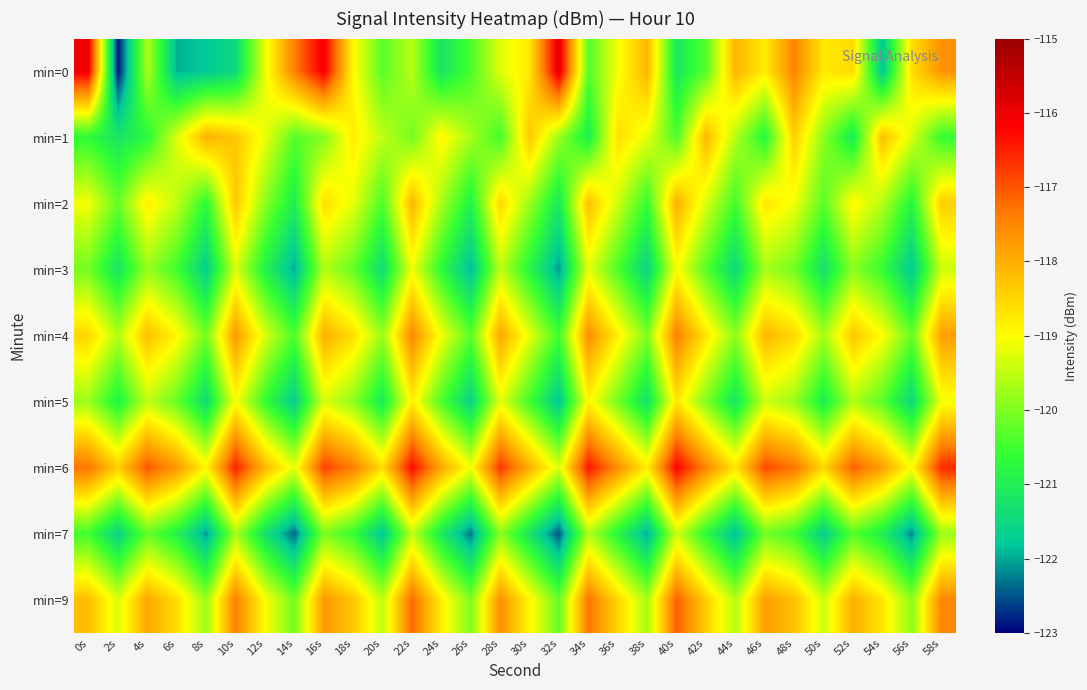

At which category is the sum across all series the highest?

16s